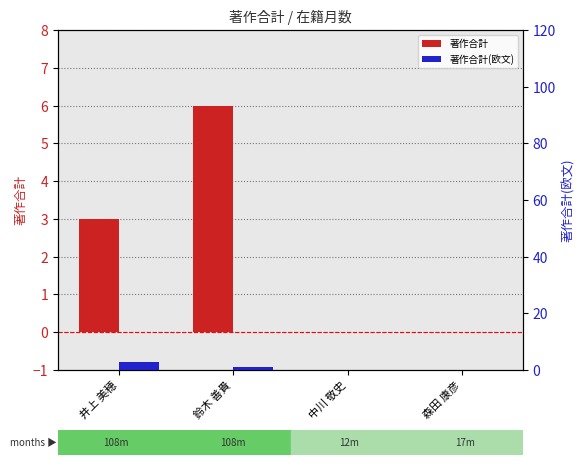

At 中川 敬史, list the series in order from largest to smallest.

著作合計, 著作合計(欧文)